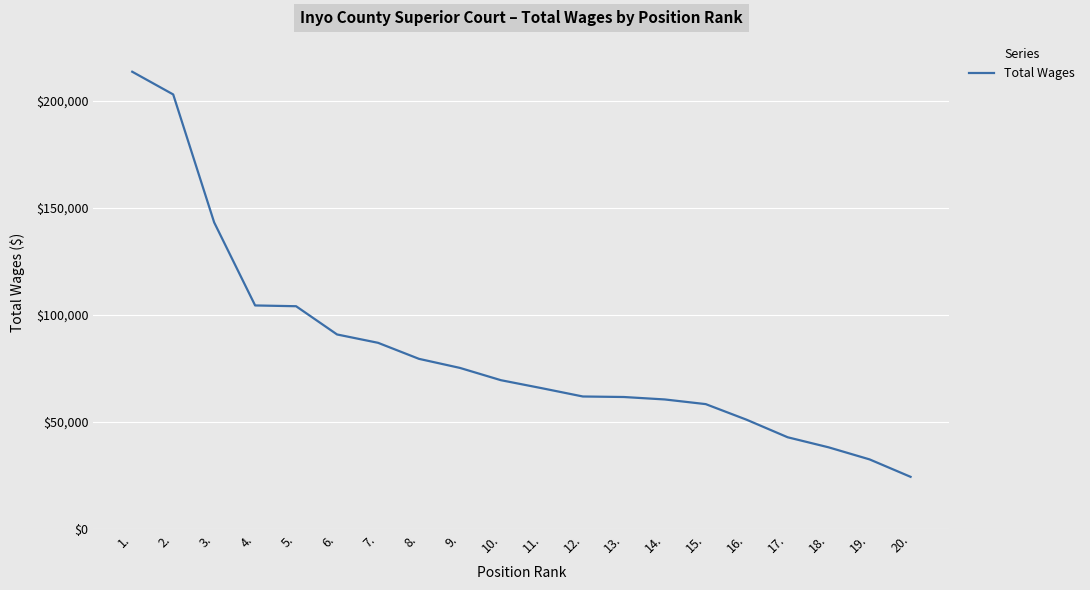

The value at 11. is 65650. True or false?

True